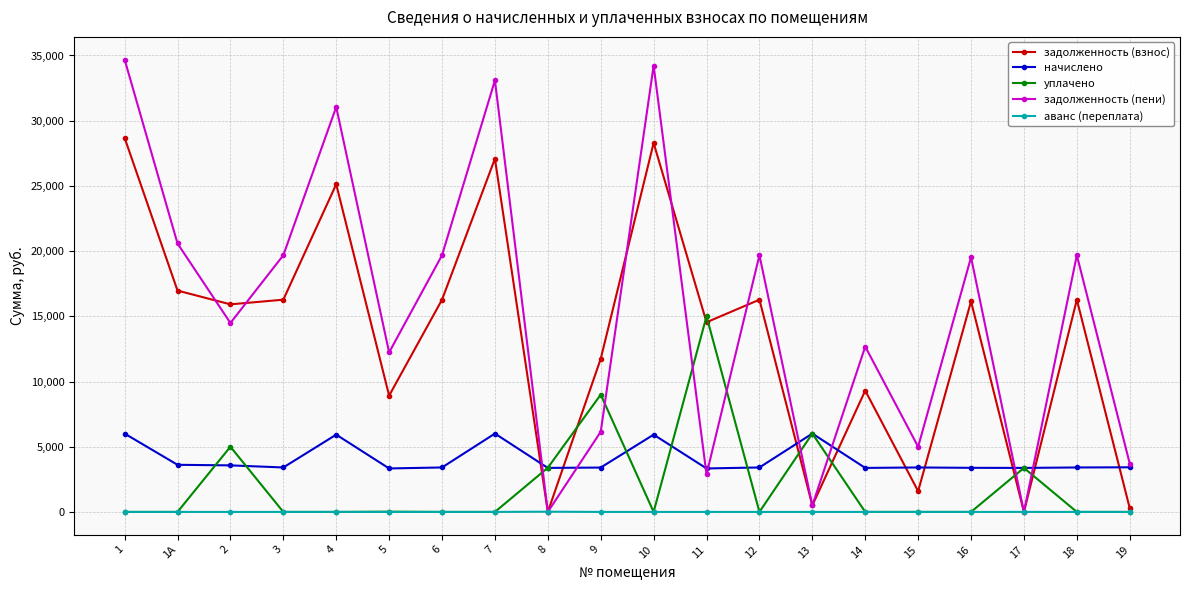

What is the highest value of the уплачено series?

15000.0